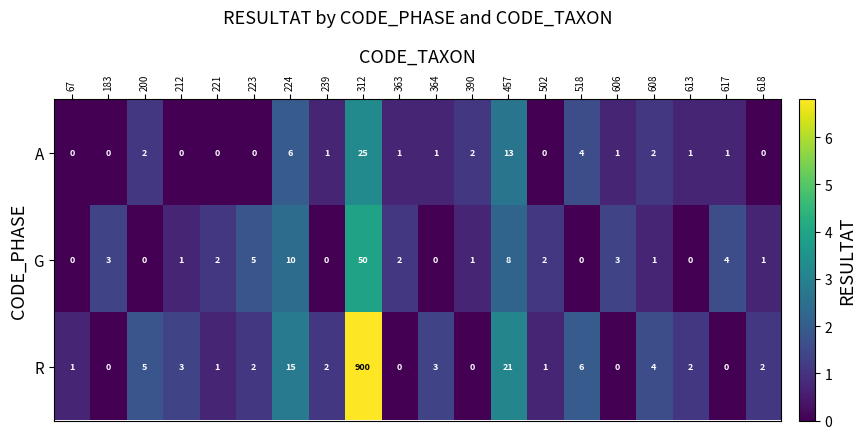

Which category has the highest value across all series?

312